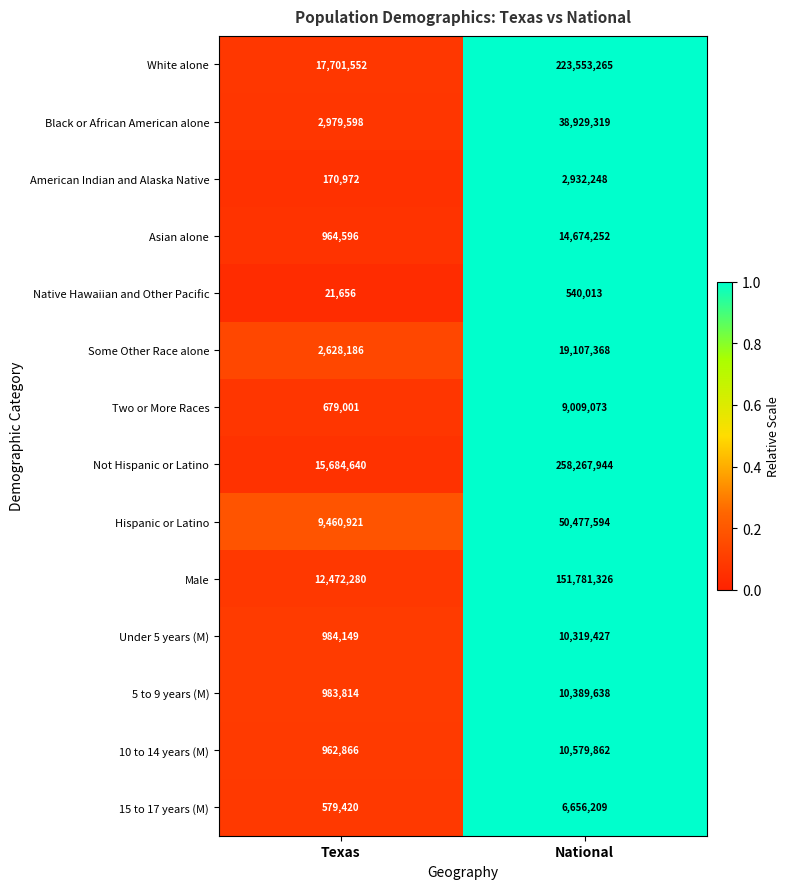

How many categories are shown in the chart?

2